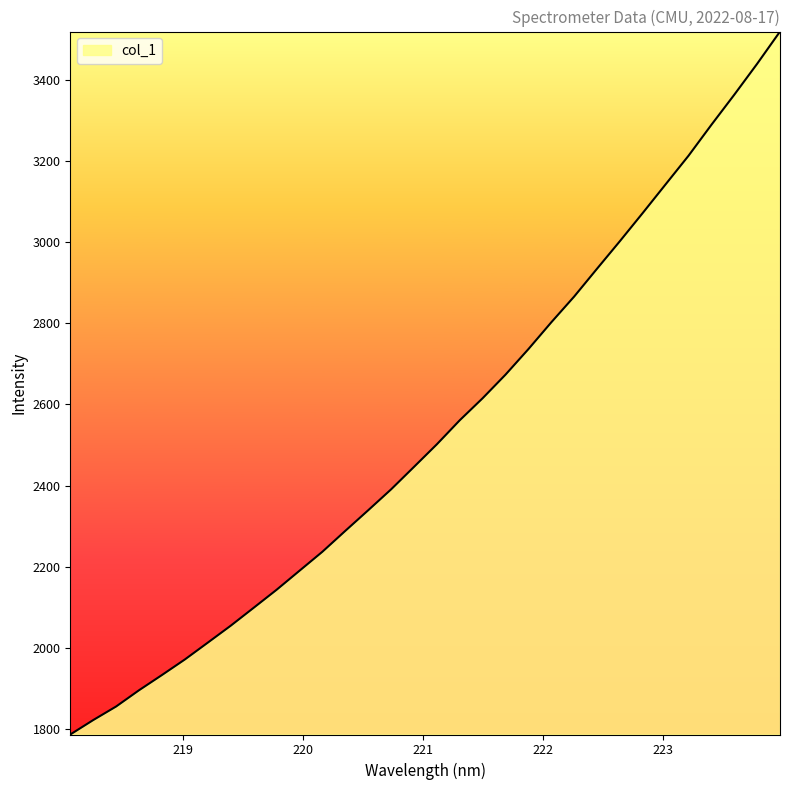

What is the maximum value shown in the chart?

3518.3